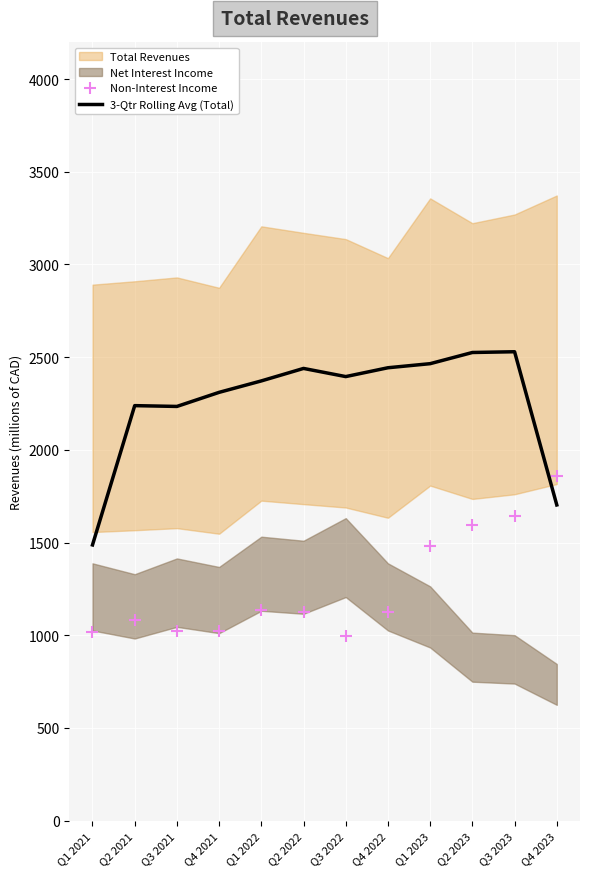

At how many categories does at least one series exceed 1733?

11